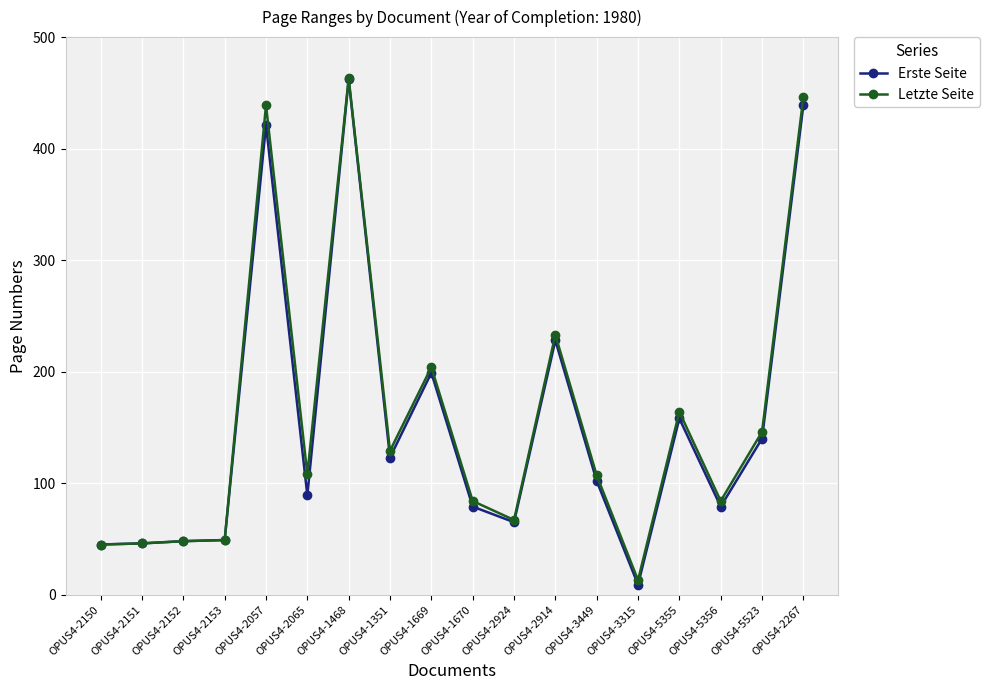

Which series has the widest spread of values?

Erste Seite